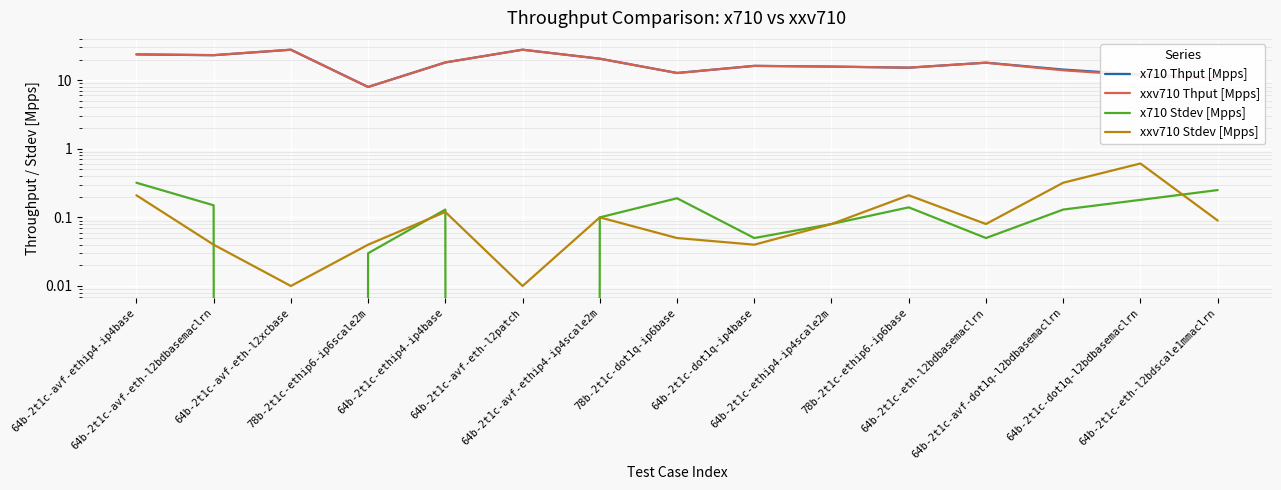

How many data points does each series have?

15